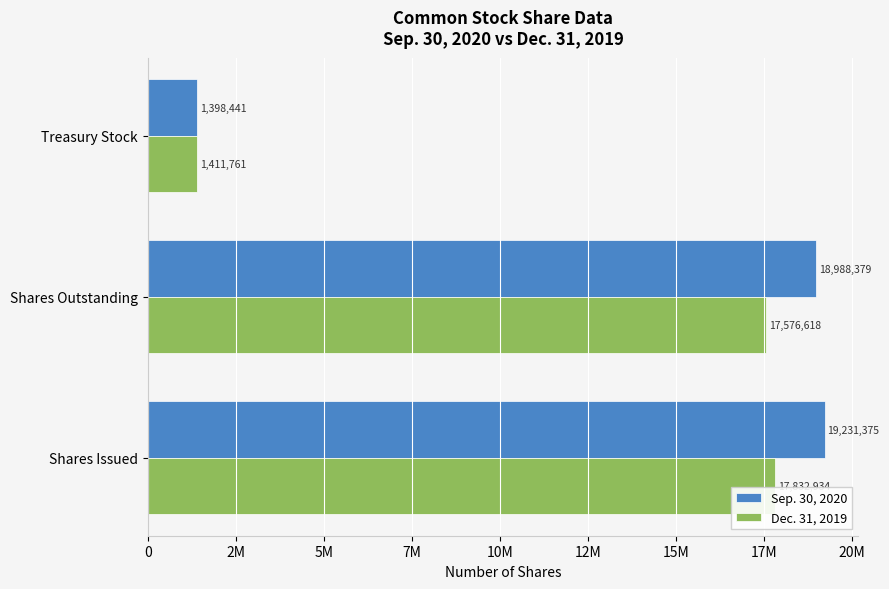

What are all the series names shown in the legend?

Sep. 30, 2020, Dec. 31, 2019